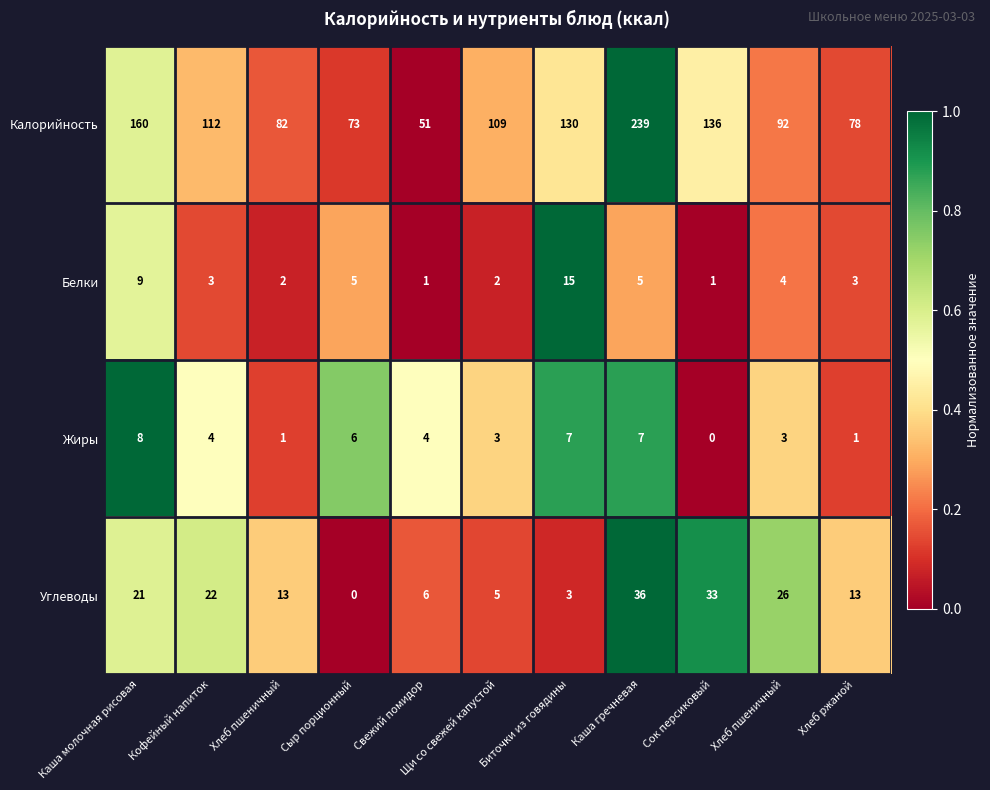

Reading left to right, transcribe all the data shown in this chart.

Калорийность: Каша молочная рисовая=160.0	Кофейный напиток=112.0	Хлеб пшеничный=82.0	Сыр порционный=73.0	Свежий помидор=51.0	Щи со свежей капустой=109.0	Биточки из говядины=130.0	Каша гречневая=239.0	Сок персиковый=136.0	Хлеб пшеничный=92.0	Хлеб ржаной=78.0
Белки: Каша молочная рисовая=9.0	Кофейный напиток=3.0	Хлеб пшеничный=2.0	Сыр порционный=5.0	Свежий помидор=1.0	Щи со свежей капустой=2.0	Биточки из говядины=15.0	Каша гречневая=5.0	Сок персиковый=1.0	Хлеб пшеничный=4.0	Хлеб ржаной=3.0
Жиры: Каша молочная рисовая=8.0	Кофейный напиток=4.0	Хлеб пшеничный=1.0	Сыр порционный=6.0	Свежий помидор=4.0	Щи со свежей капустой=3.0	Биточки из говядины=7.0	Каша гречневая=7.0	Сок персиковый=0.0	Хлеб пшеничный=3.0	Хлеб ржаной=1.0
Углеводы: Каша молочная рисовая=21.0	Кофейный напиток=22.0	Хлеб пшеничный=13.0	Сыр порционный=0.0	Свежий помидор=6.0	Щи со свежей капустой=5.0	Биточки из говядины=3.0	Каша гречневая=36.0	Сок персиковый=33.0	Хлеб пшеничный=26.0	Хлеб ржаной=13.0